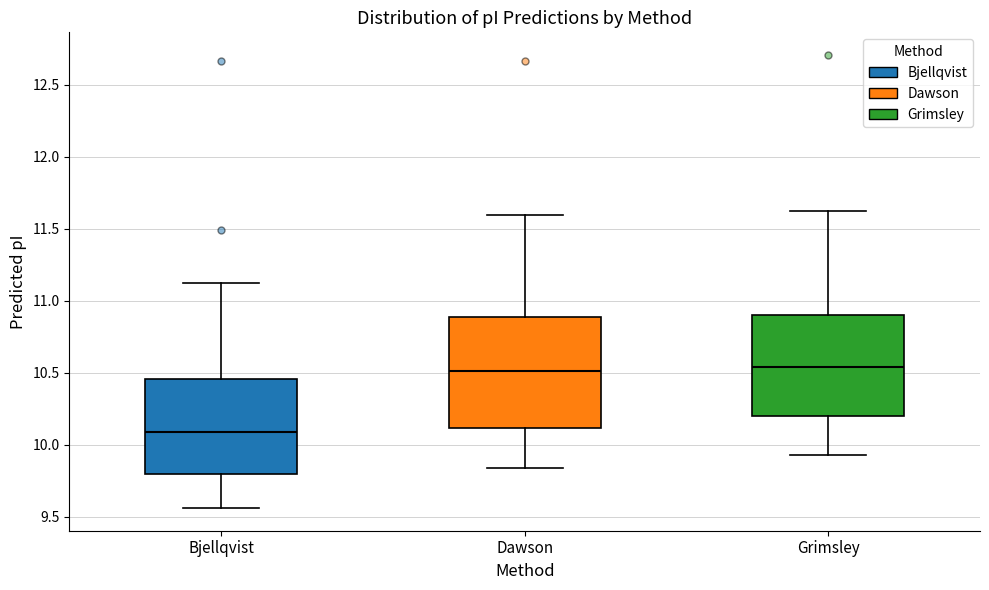

Where does the upper whisker of the box for Grimsley end on the y-axis? The values are not printed on the chart, so give them approximately, as read against the axis.

11.60